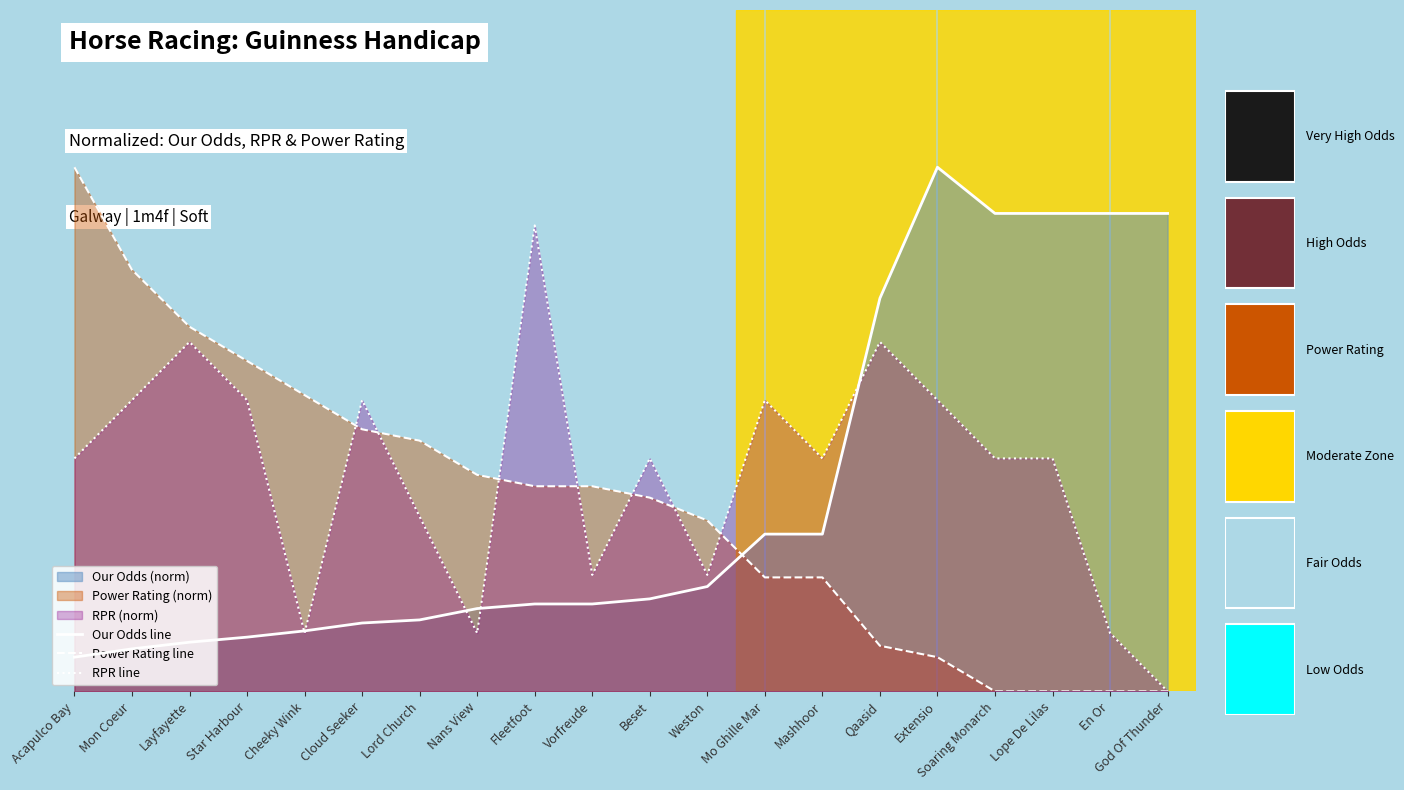

Which label corresponds to the largest value in the chart?

Extensio